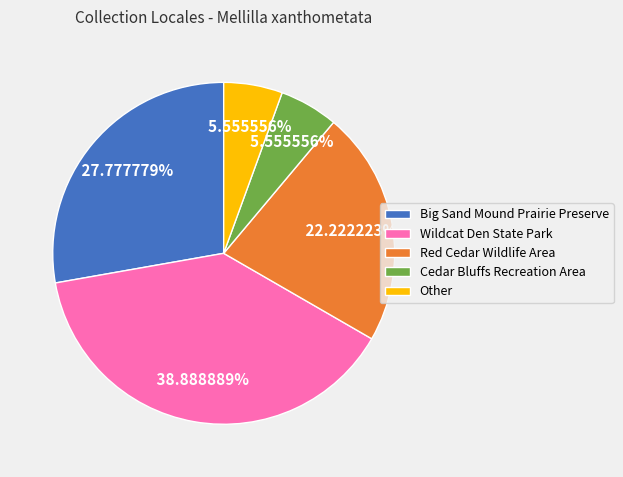

The Wildcat Den State Park slice represents 26% of the pie. True or false?

False